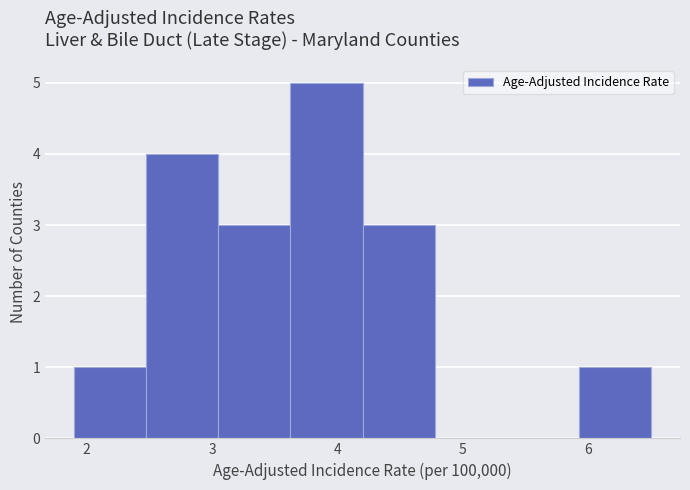

What is the height of the bar covering 3.1 to 3.6 on the x-axis? Neither the bar edges nor the heights are printed on the chart, so give them approximately, as read against the axes.

3